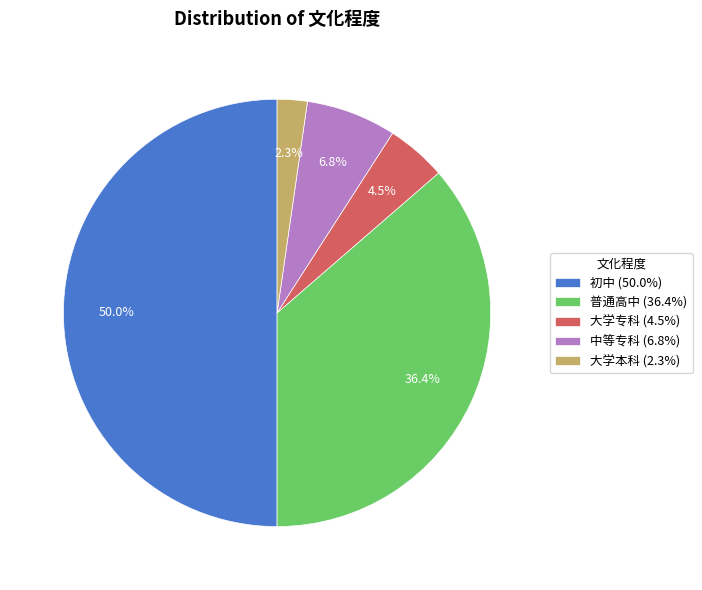

Count the number of slices in the pie.

5